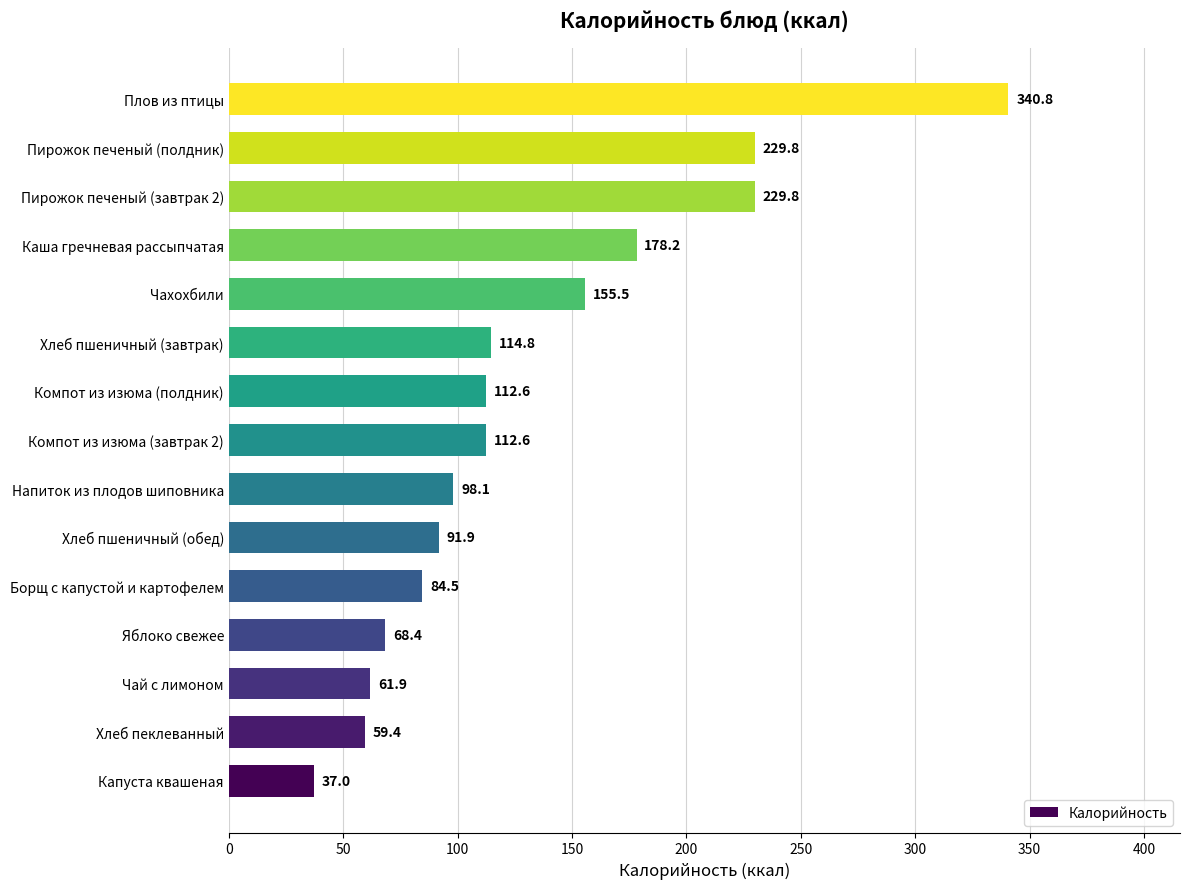

Read the value at Пирожок печеный (полдник).

229.8